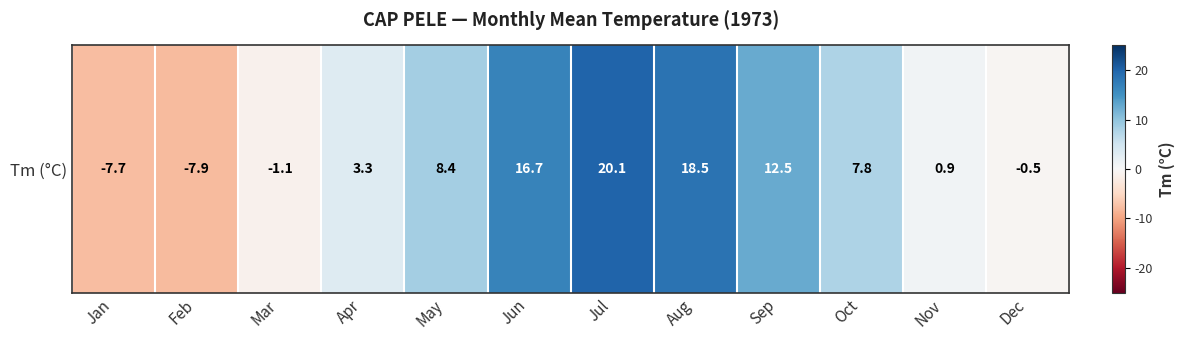

What is the maximum value shown in the chart?

20.1